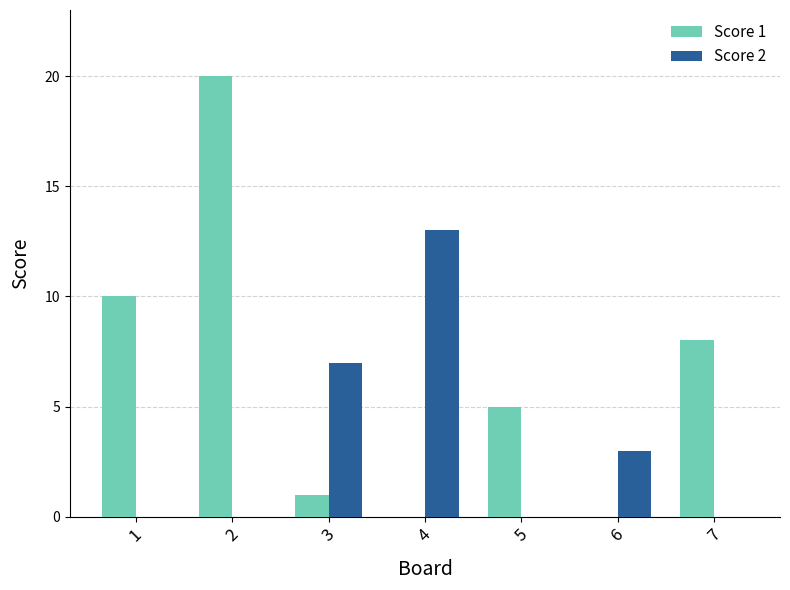

Is it true that Score 1 equals 0 at 6?

True